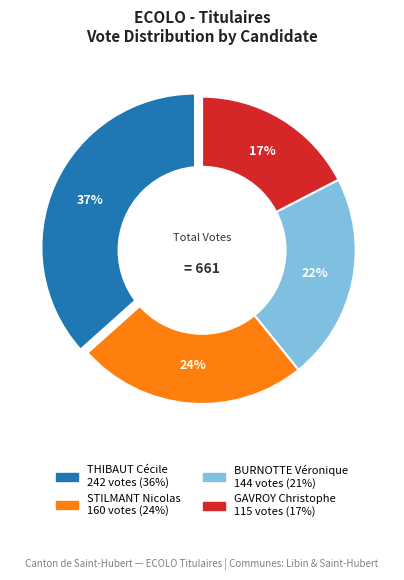

How many slices are in this pie chart?

4